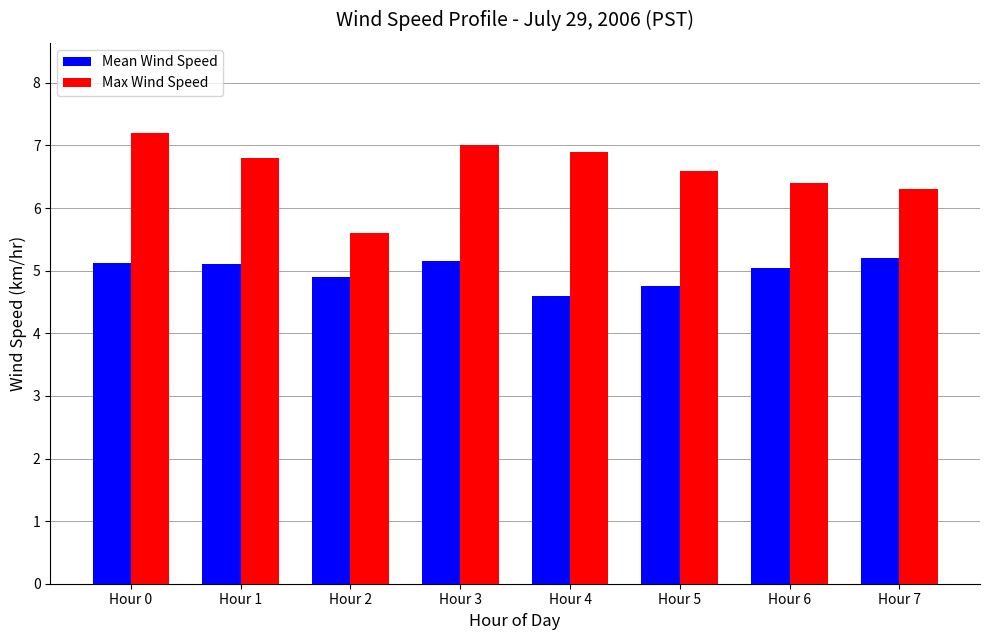

What is the total value across all series at Hour 4?

11.5